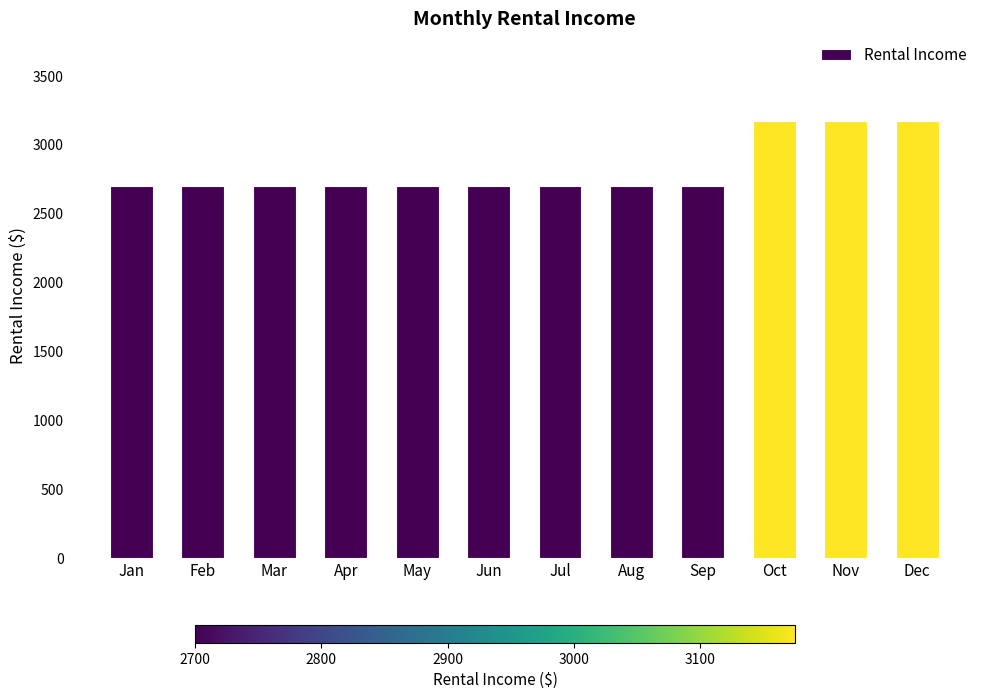

The value at Aug is 2700. True or false?

True